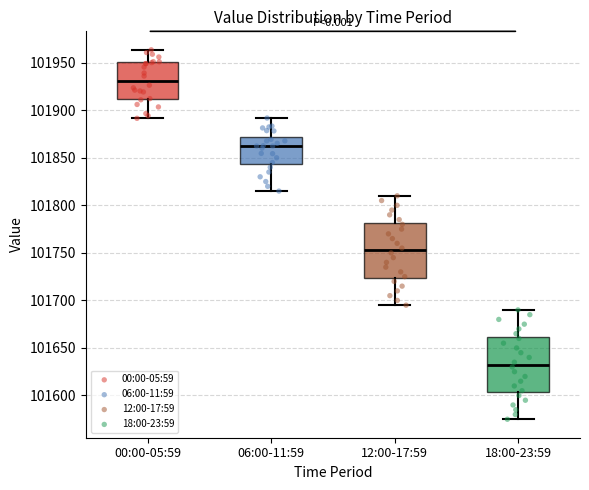

Which box's median line is the highest?

00:00-05:59